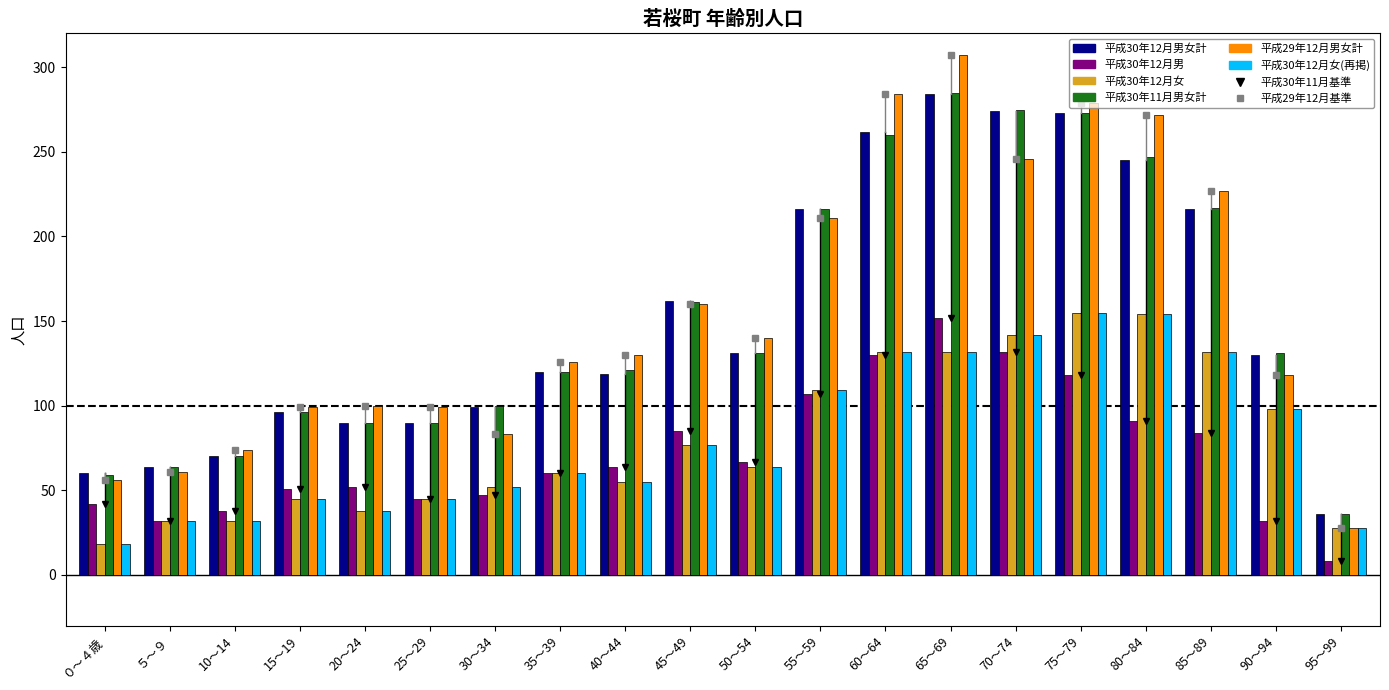

What is the total value across all series at 25～29?

414